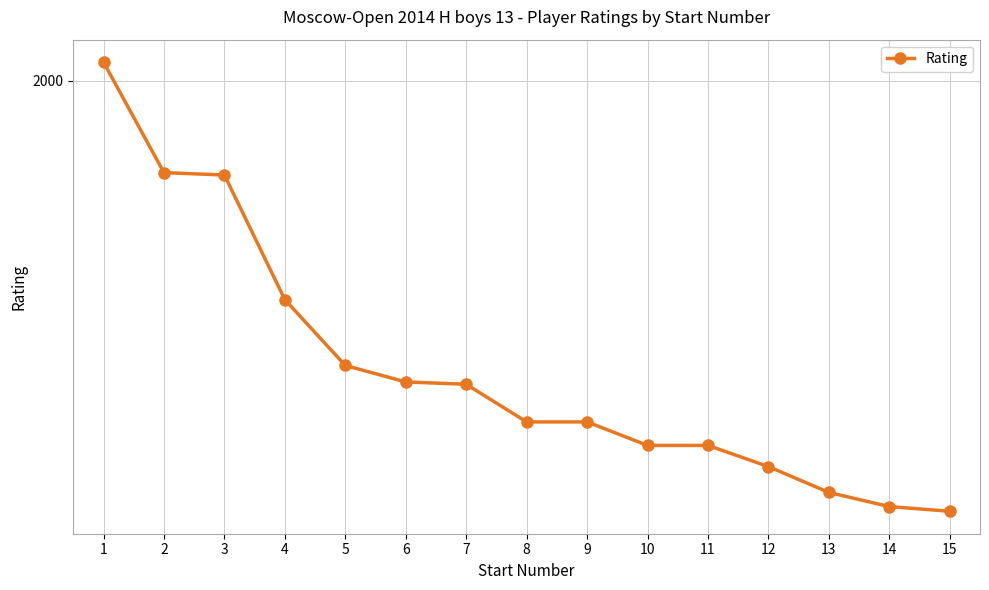

Rank the categories by value from lowest to highest.

15, 14, 13, 12, 10, 11, 8, 9, 7, 6, 5, 4, 3, 2, 1